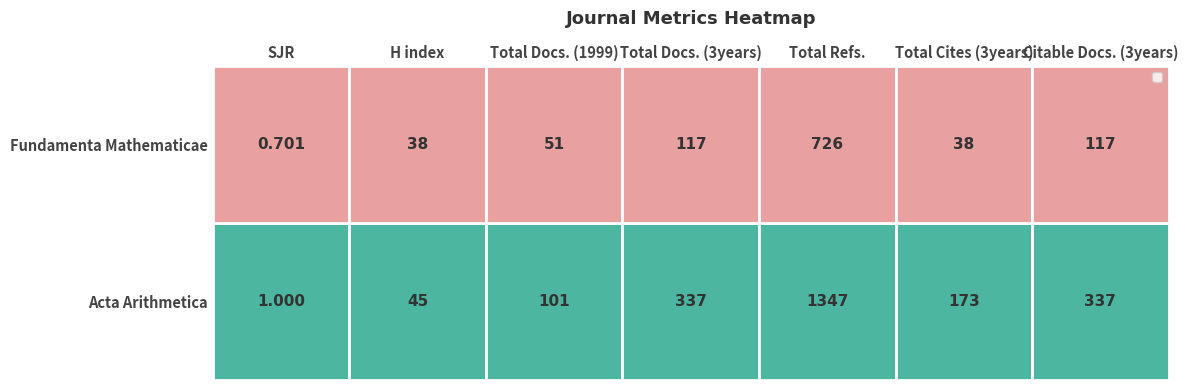

How many data points does each series have?

7